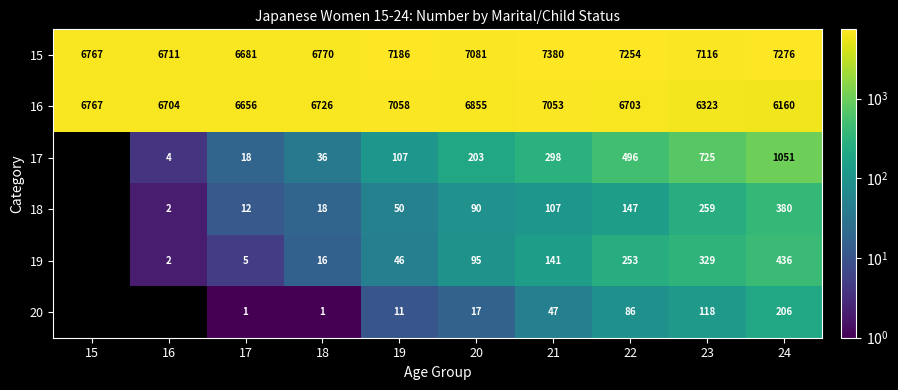

Is the value of 15 at 17 greater than the value of 16 at 24?

Yes